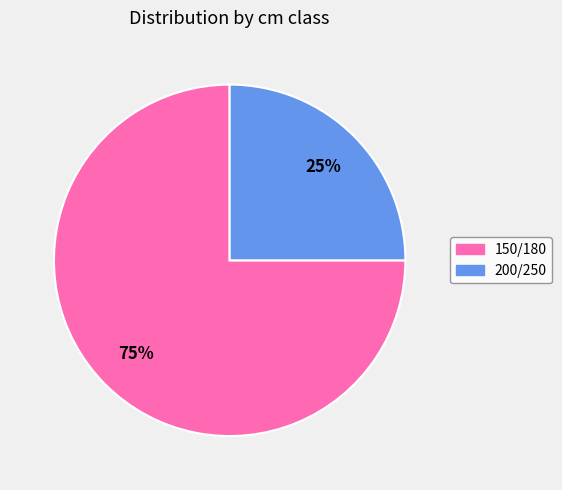

What percentage is the 150/180 slice, to the nearest percent?

75%